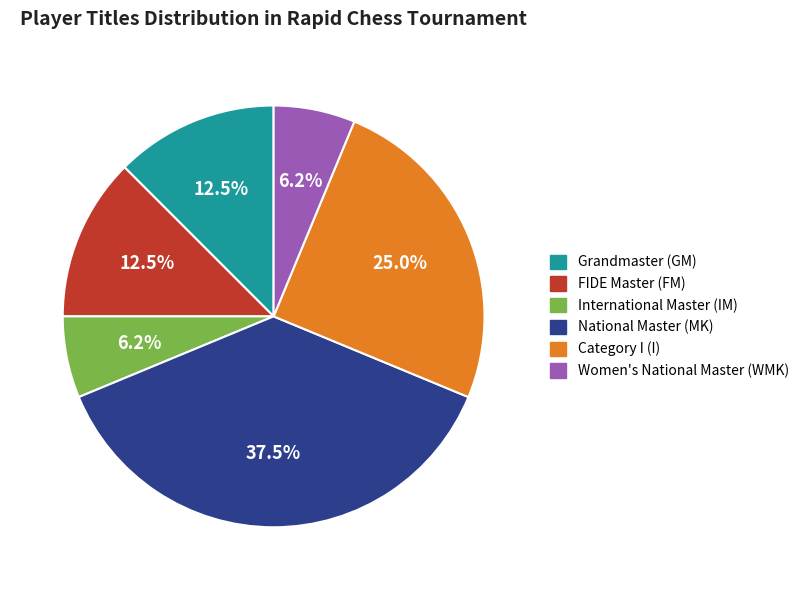

Is there a majority slice in this chart?

No